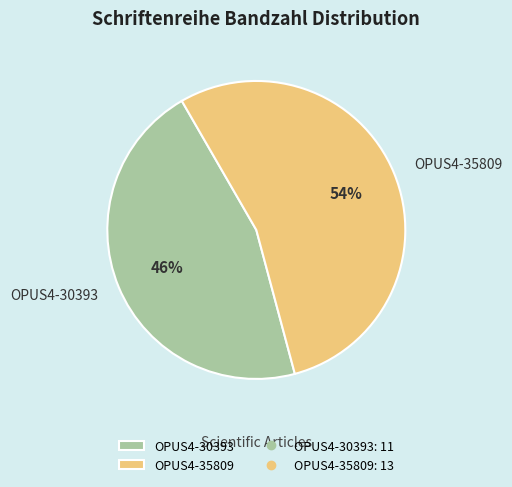

Is the sum of OPUS4-35809 and OPUS4-30393 greater than half?

Yes